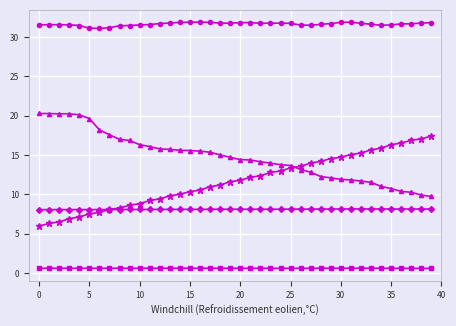

Is this an area chart (filled region under the line)?

No